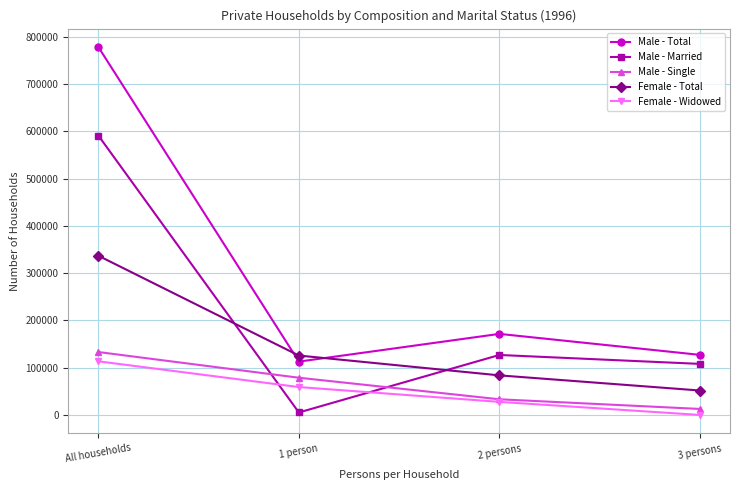

Is it true that Female - Widowed equals 0 at 3 persons?

True